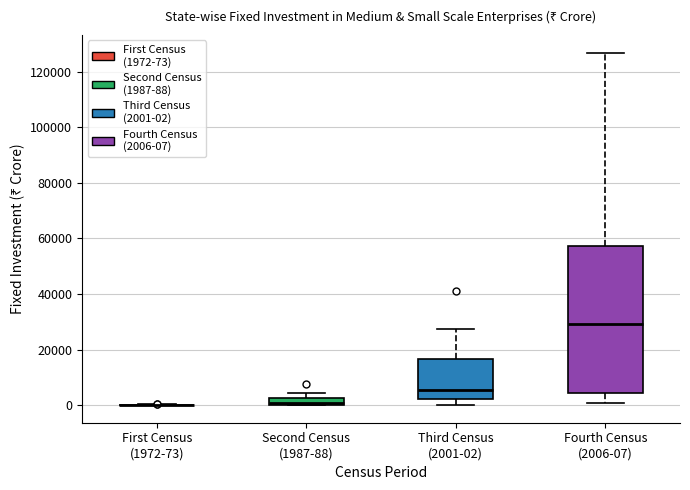

Where does the median line of the box for Third Census (2001-02) sit on the y-axis? The values are not printed on the chart, so give them approximately, as read against the axis.

6000